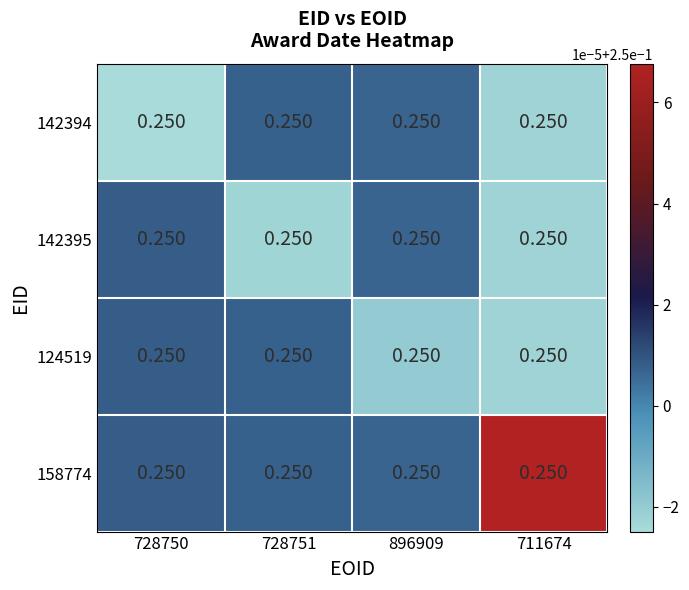

Count the 142394 values in the range 0 to 1.

4